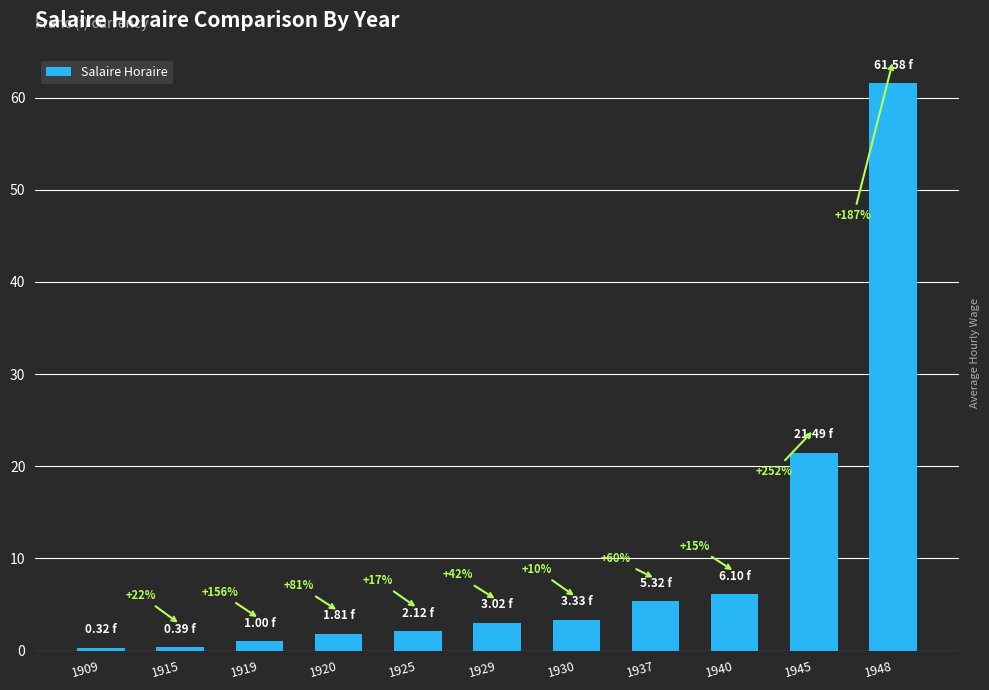

What is the minimum value shown in the chart?

0.3